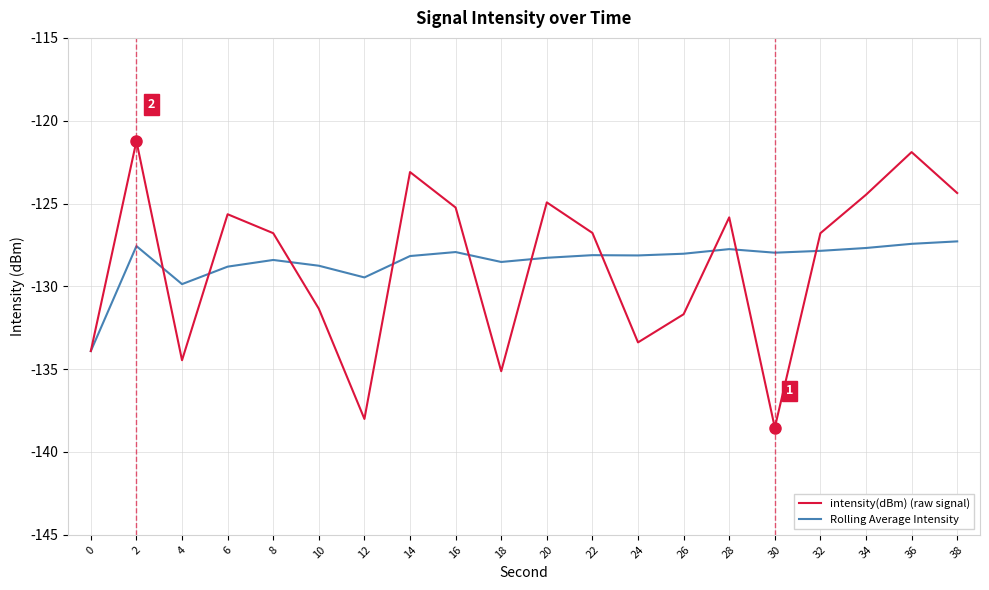

Rank the series by their maximum value, from lowest to highest.

Rolling Average Intensity, intensity(dBm) (raw signal)